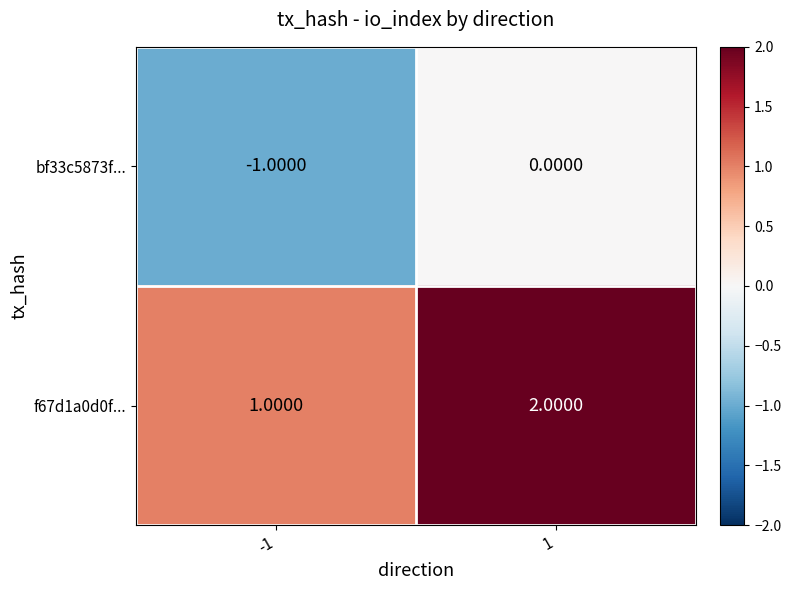

Is the value of f67d1a0d0f... at 1 greater than the value of bf33c5873f... at 1?

Yes